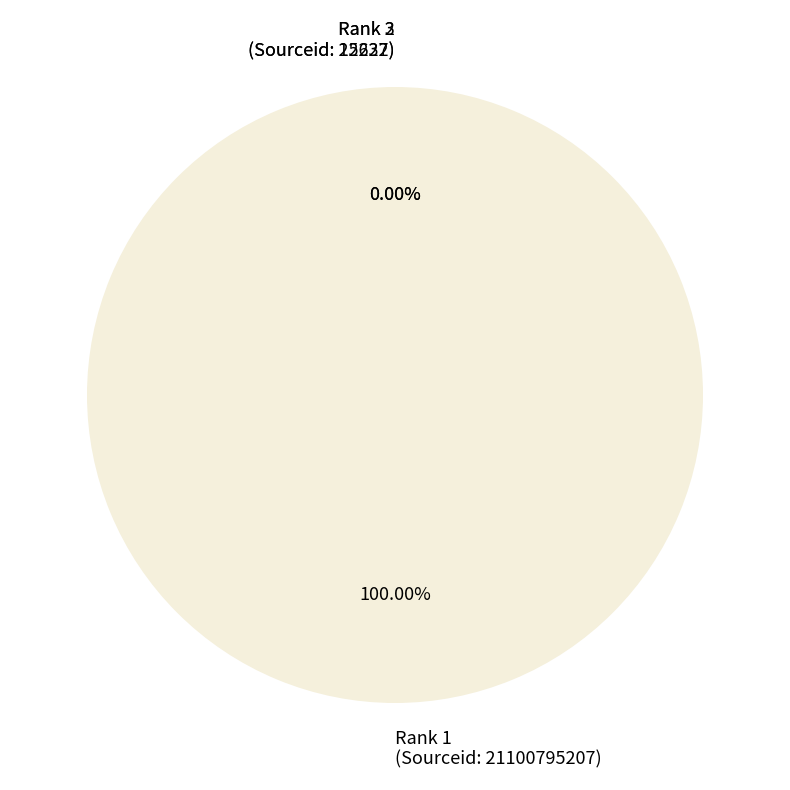

Does any single category account for the majority?

Yes